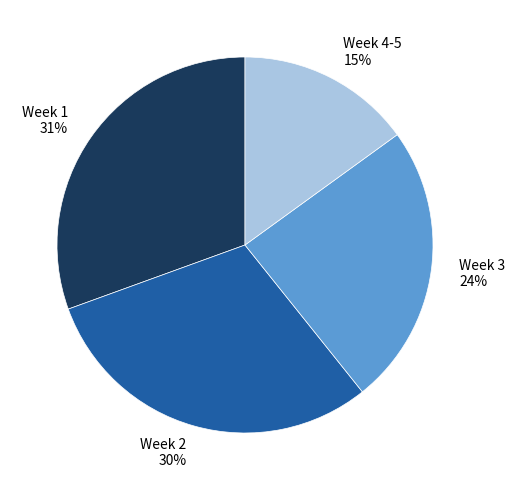

Which category has the smallest portion of the pie?

Week 4-5